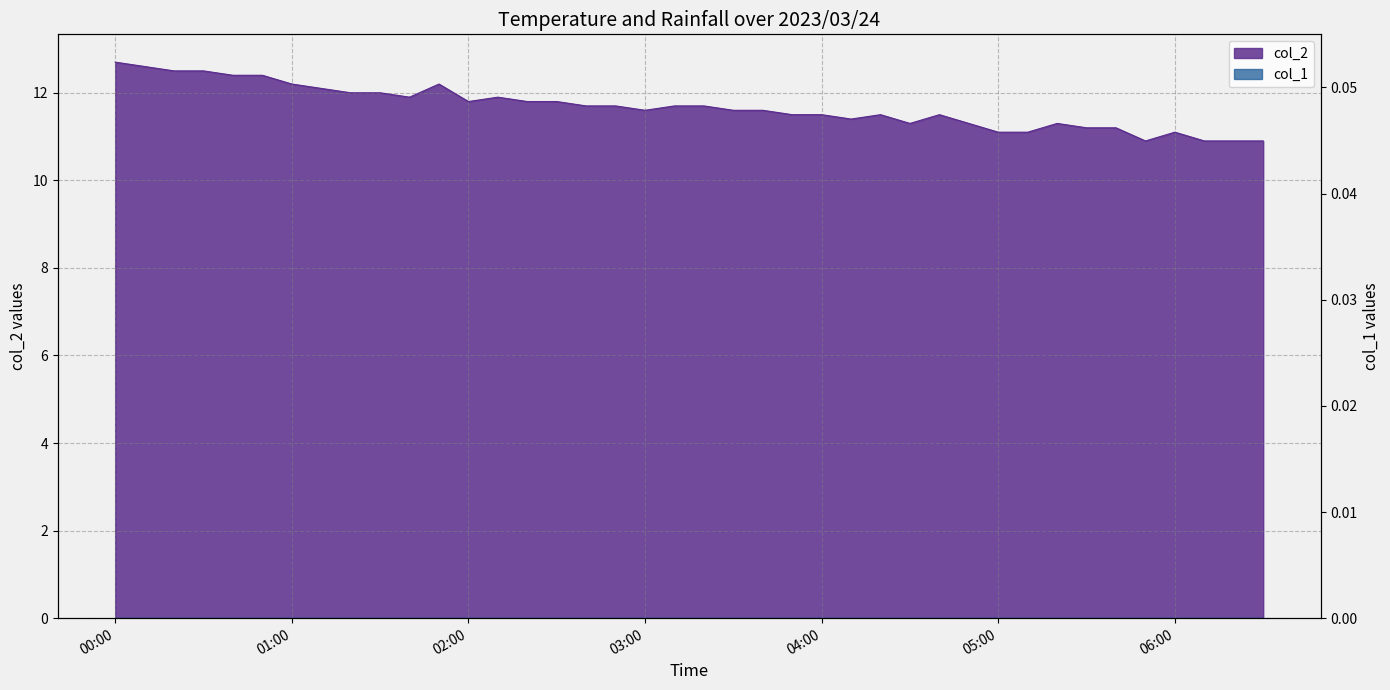

Where is the data nearest to the value 11?

05:00